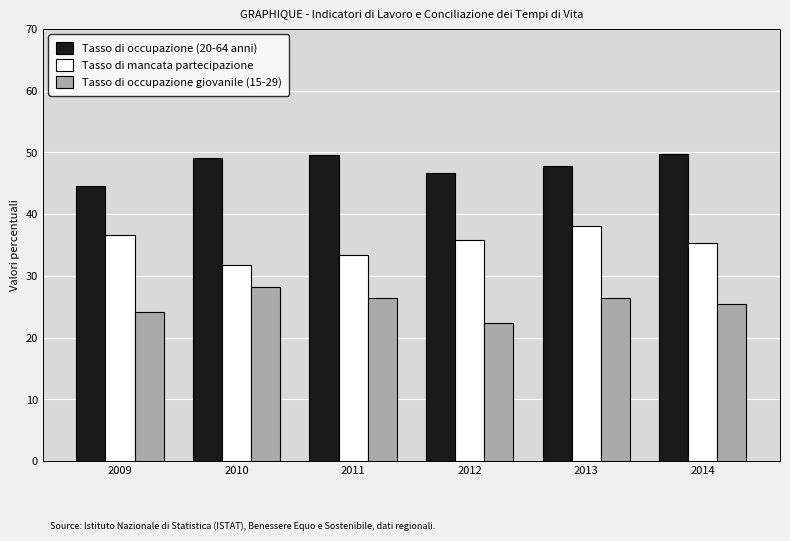

List the series in order of their peak value, highest first.

Tasso di occupazione (20-64 anni), Tasso di mancata partecipazione, Tasso di occupazione giovanile (15-29)